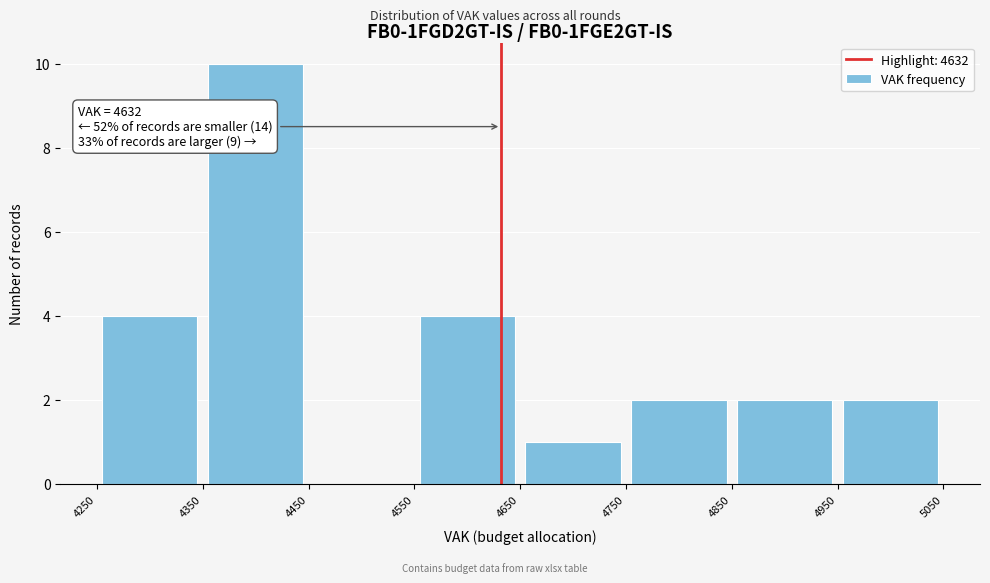

Over which range of the x-axis is the bar tallest?

4350 to 4450